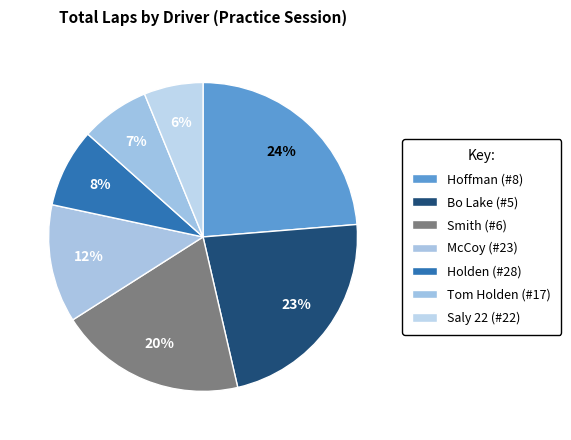

Is there a majority slice in this chart?

No